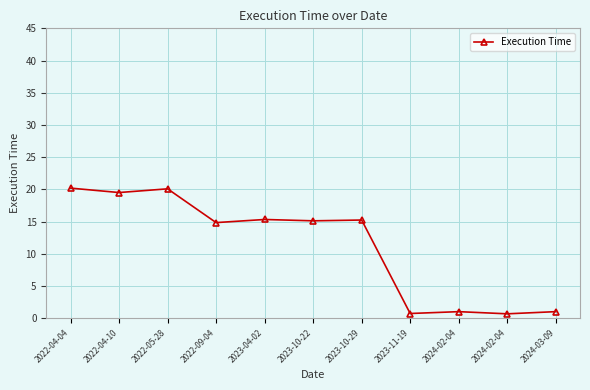

Where does the data first go above 15?

2022-04-04